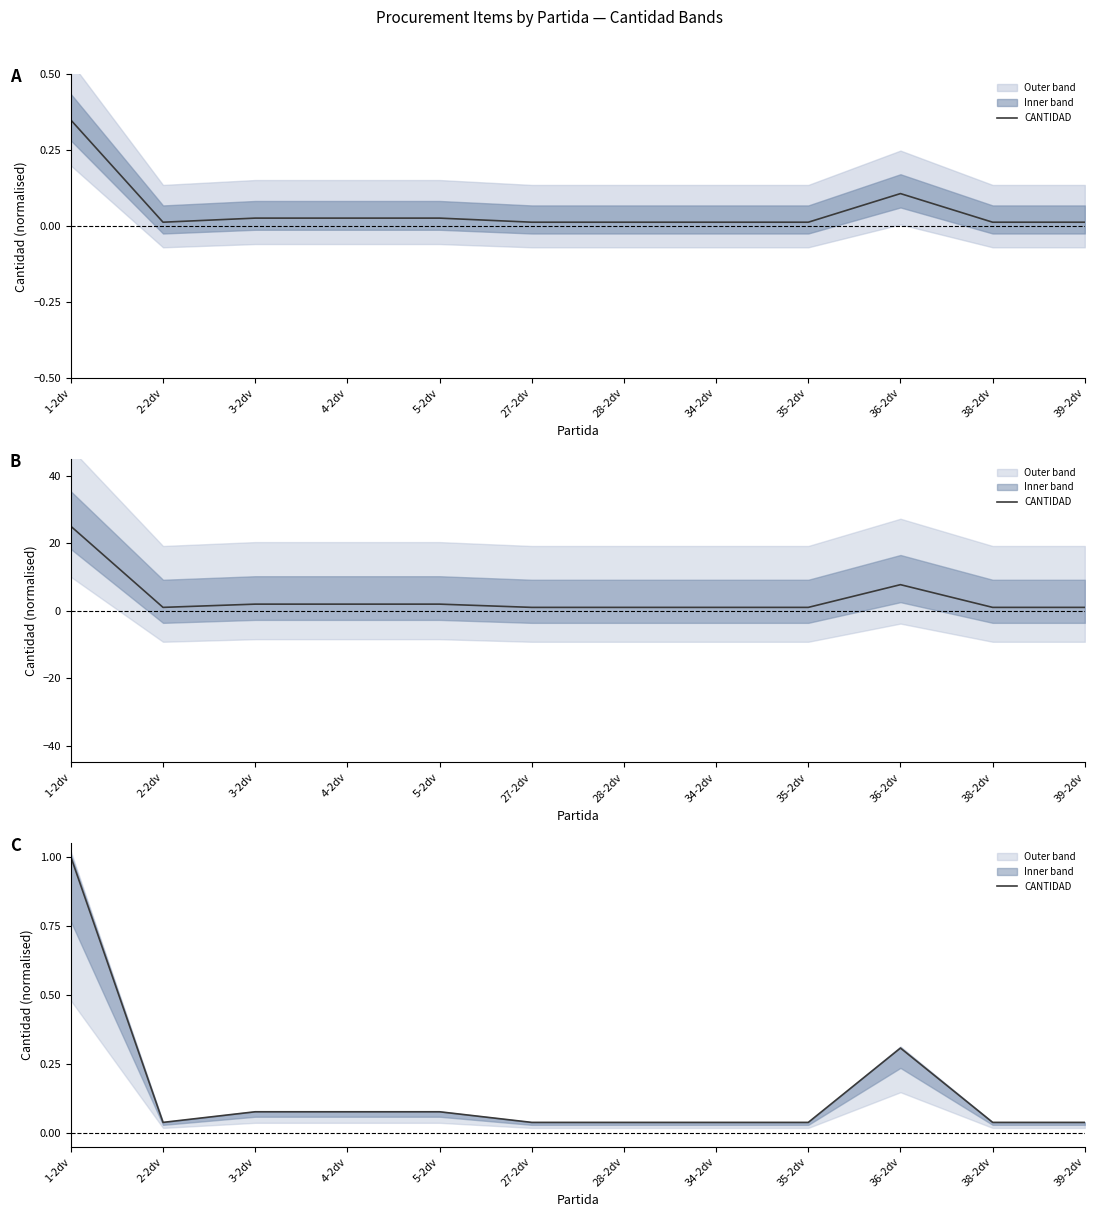

At which category does the data reach its first local peak?

36-2dv